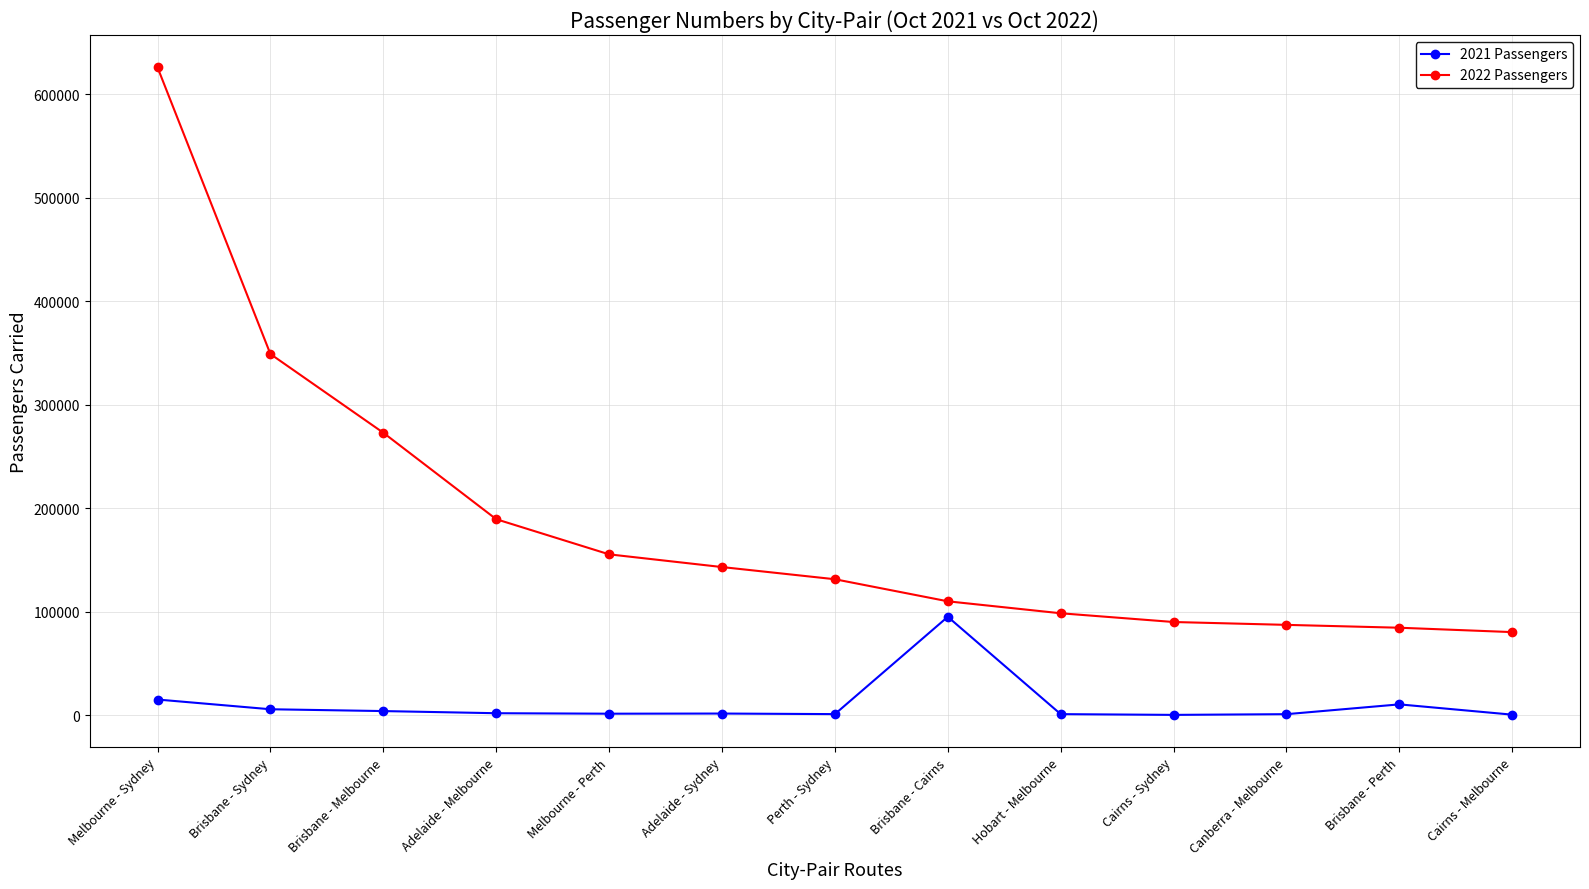

What is the difference between the highest and lowest values at Canberra - Melbourne?

86237